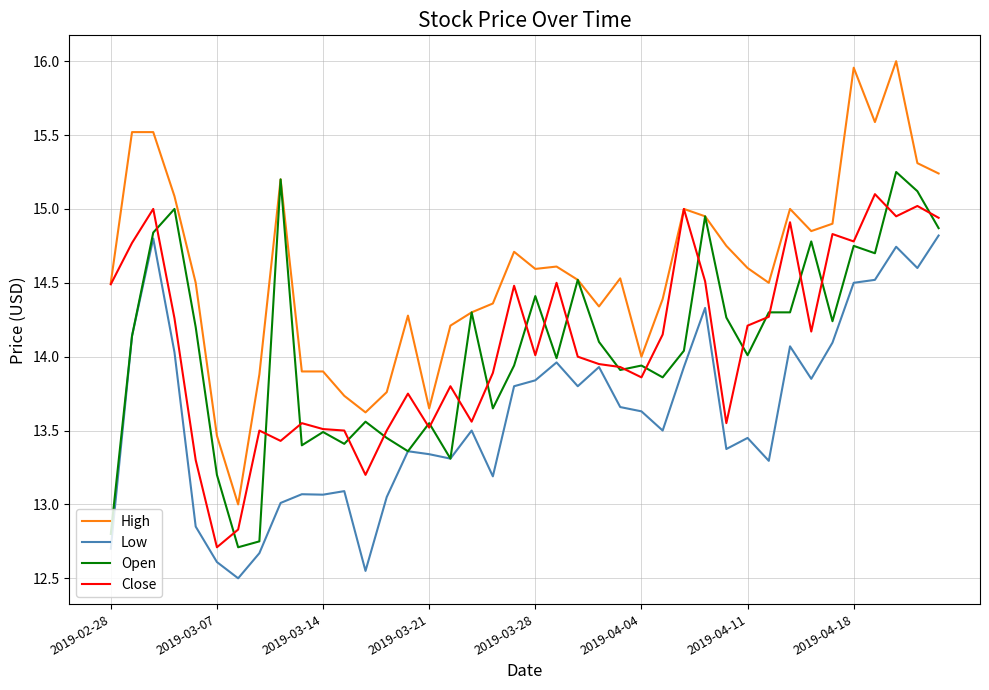

What is the smallest value displayed?

12.5